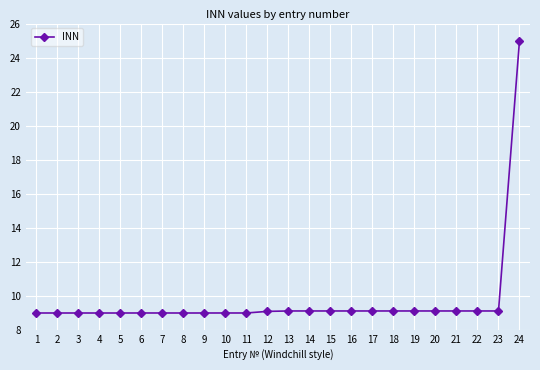

Read the value at 24.

25.0